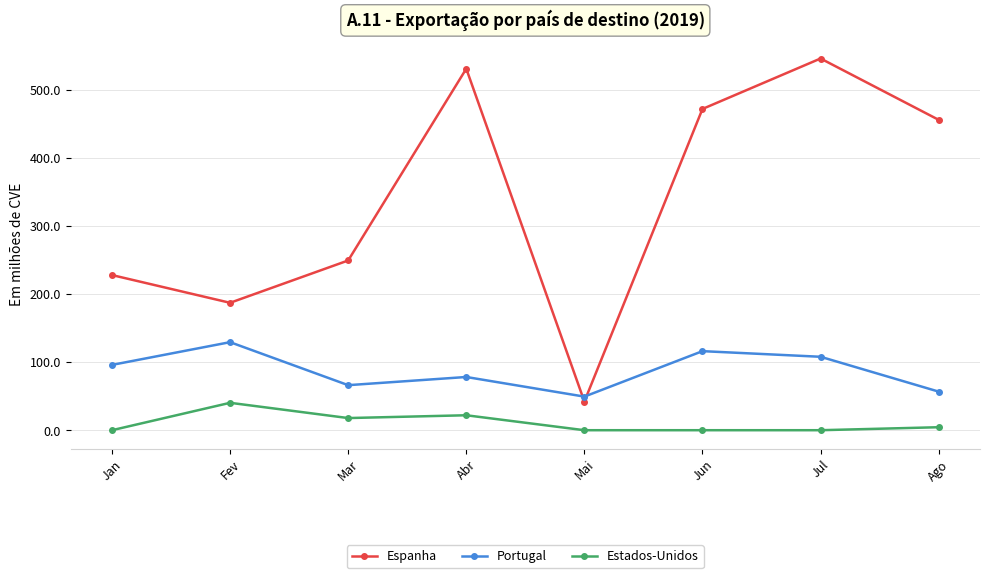

True or false: Estados-Unidos has a value of 16.6 at Fev.

False